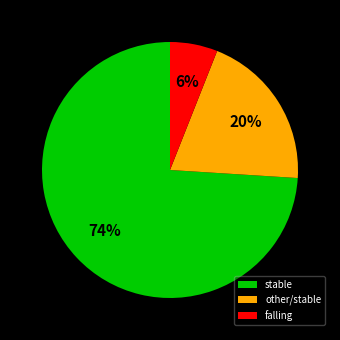

The falling slice represents 1% of the pie. True or false?

False